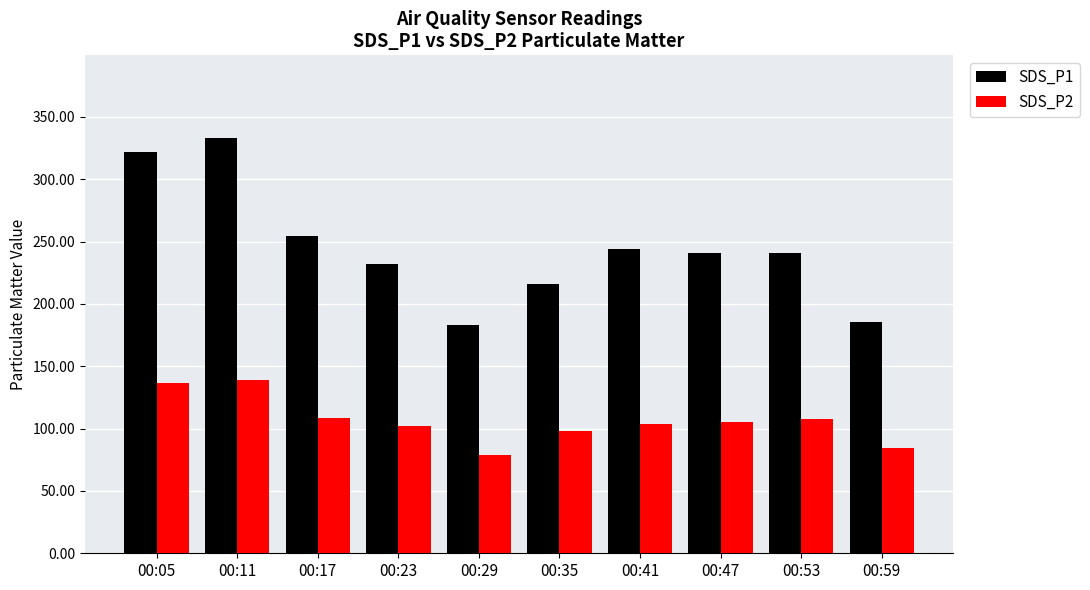

Count the number of categories in the chart.

10